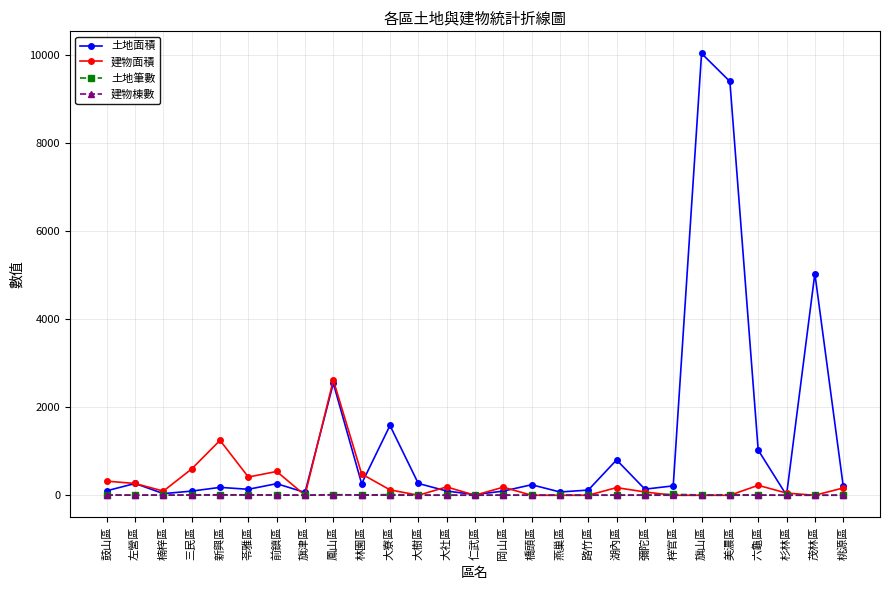

True or false: 建物面積 and 土地面積 intersect in this chart.

True